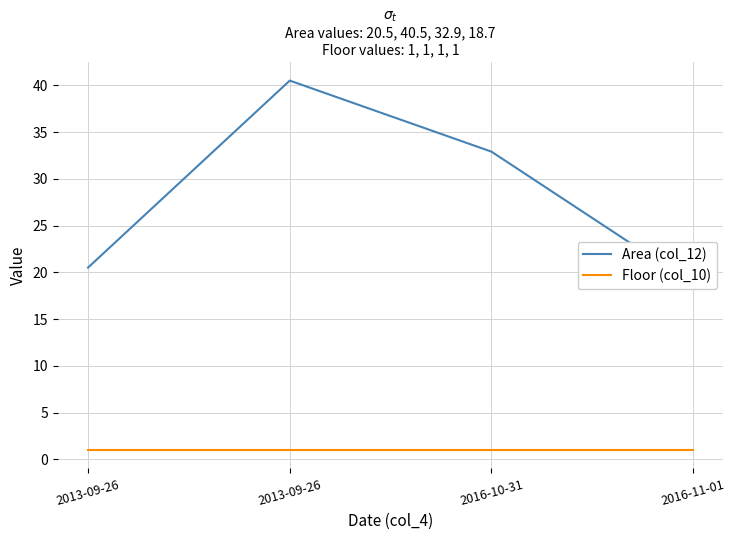

Which series has the widest spread of values?

Area (col_12)